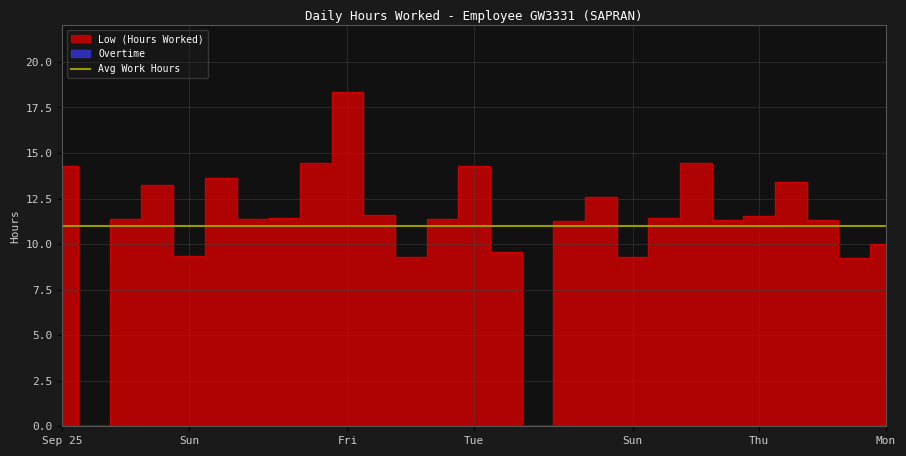

Does the chart display data point markers on the line(s)?

No